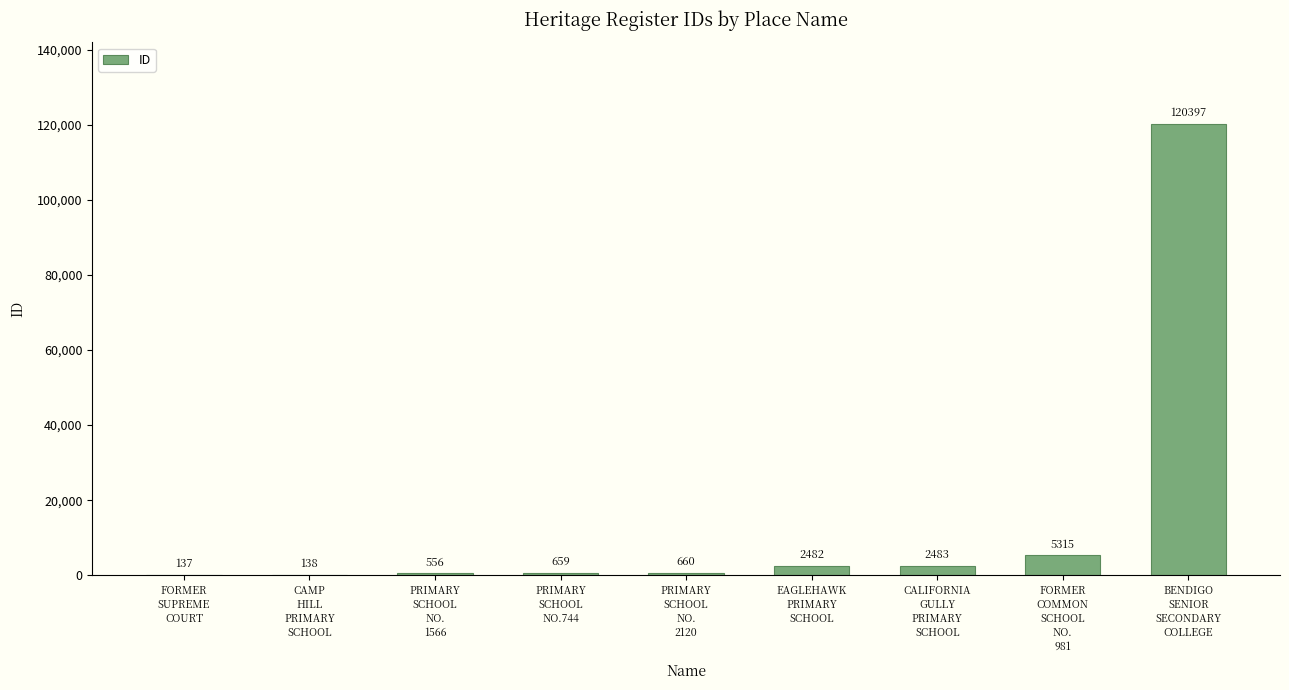

What is the ratio of the value at FORMER
COMMON
SCHOOL
NO.
981 to the value at EAGLEHAWK
PRIMARY
SCHOOL?

2.1